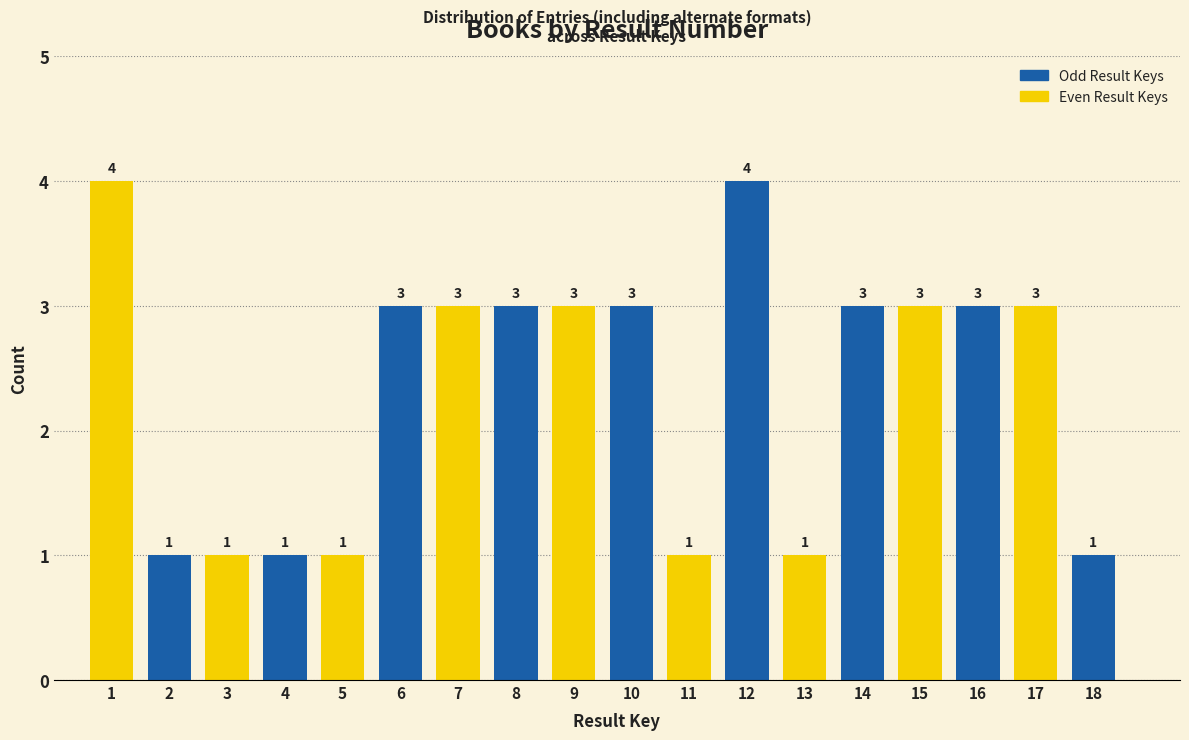

Reading right to left, what are all the values shown in this chart?

1	3	3	3	3	1	4	1	3	3	3	3	3	1	1	1	1	4